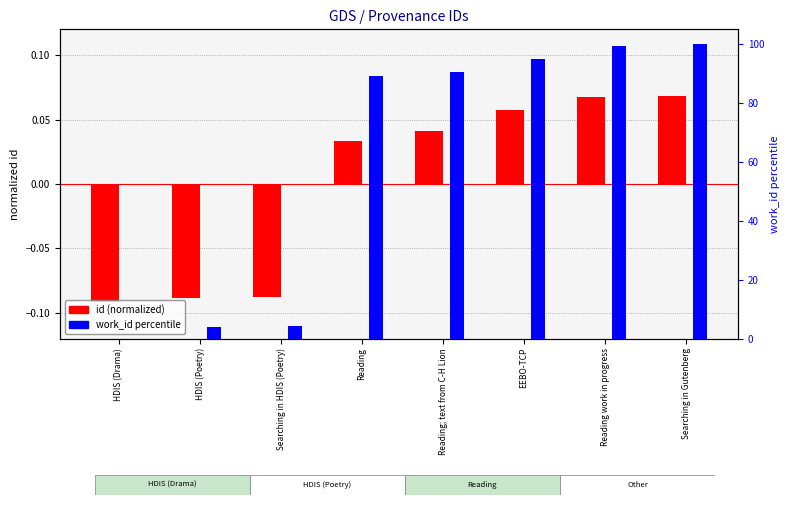

What are all the series names shown in the legend?

id (normalized), work_id (percentile)